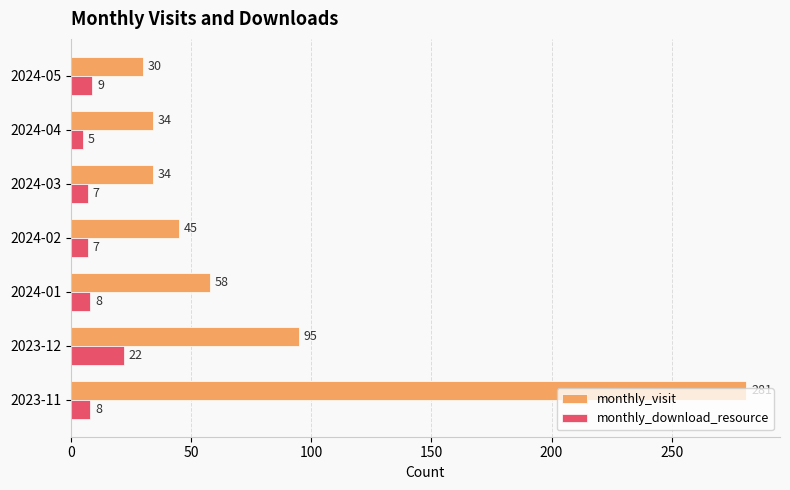

How many values in the monthly_download_resource series are below 8?

3